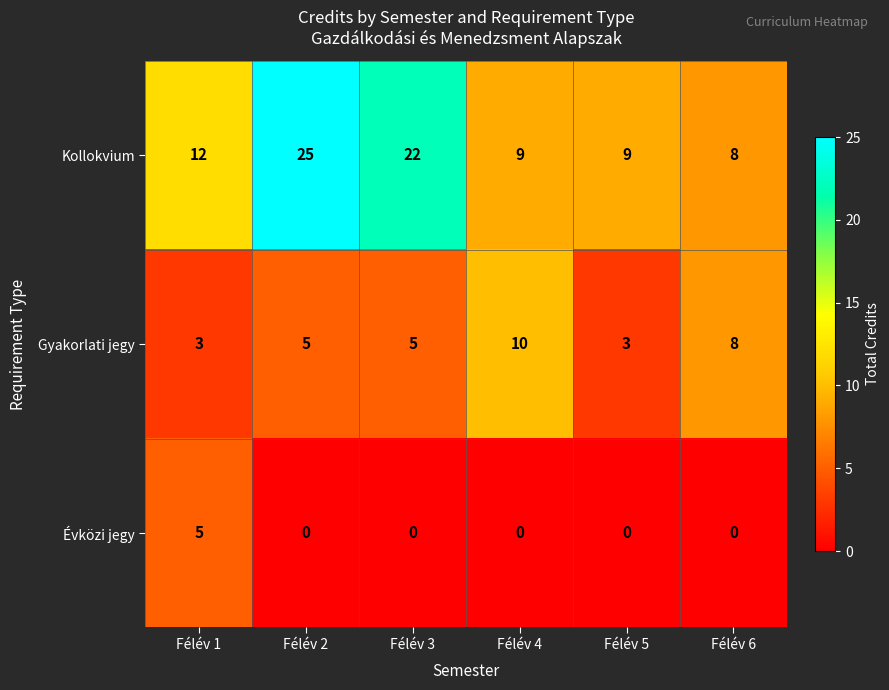

Reading left to right, extract all data points from this chart.

Kollokvium: Félév 1=12	Félév 2=25	Félév 3=22	Félév 4=9	Félév 5=9	Félév 6=8
Gyakorlati jegy: Félév 1=3	Félév 2=5	Félév 3=5	Félév 4=10	Félév 5=3	Félév 6=8
Évközi jegy: Félév 1=5	Félév 2=0	Félév 3=0	Félév 4=0	Félév 5=0	Félév 6=0